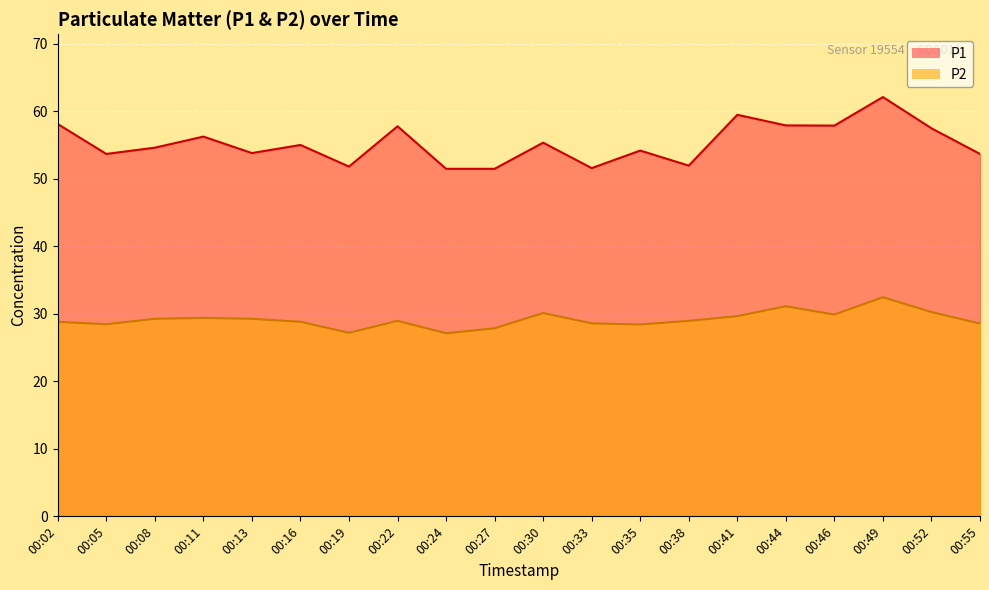

True or false: P1 has more than 1 points higher than both neighbors.

True